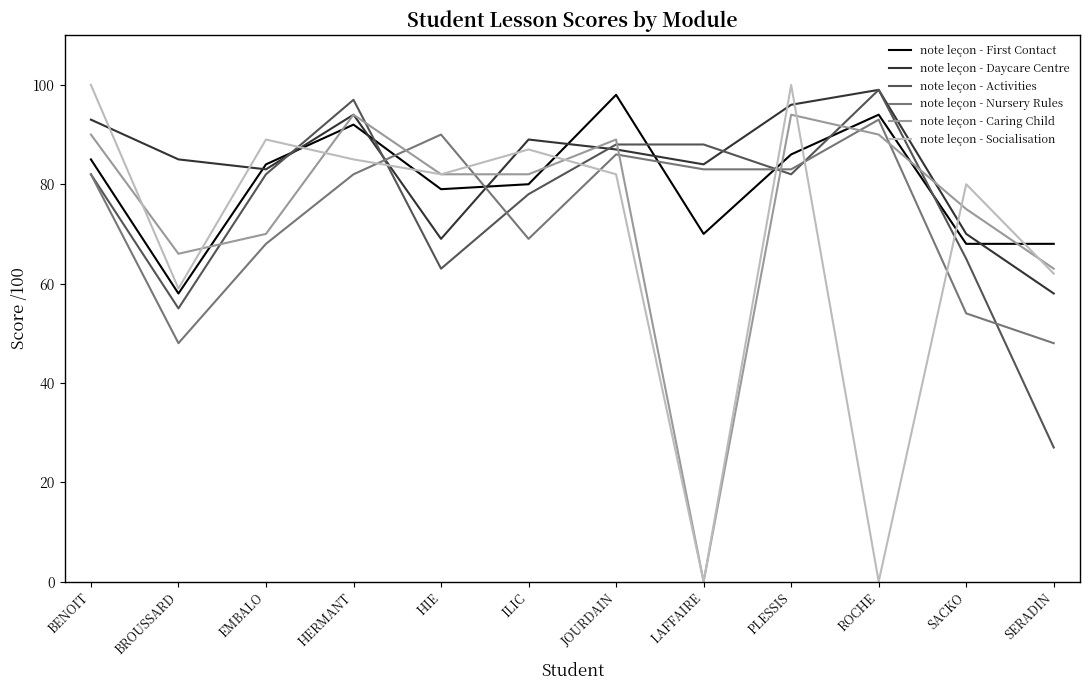

How many positive values does the note leçon - Caring Child series have?

11